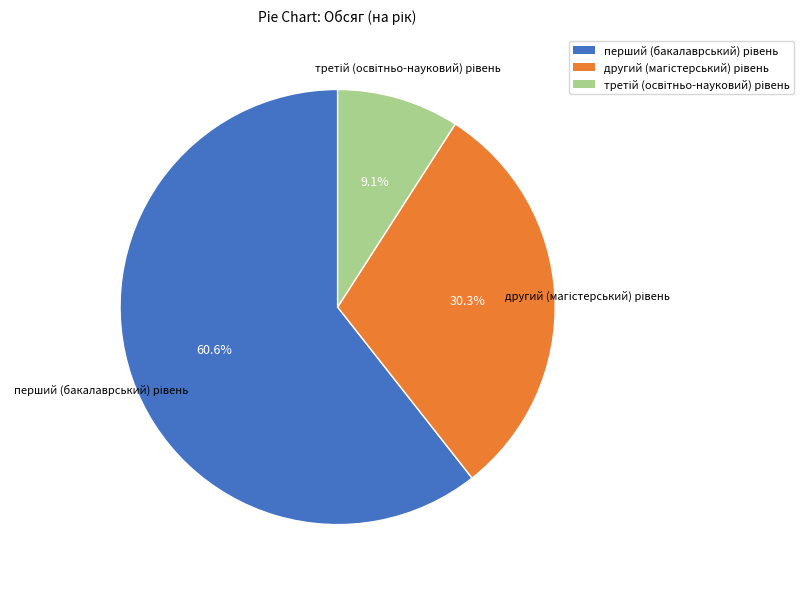

Is there a majority slice in this chart?

Yes